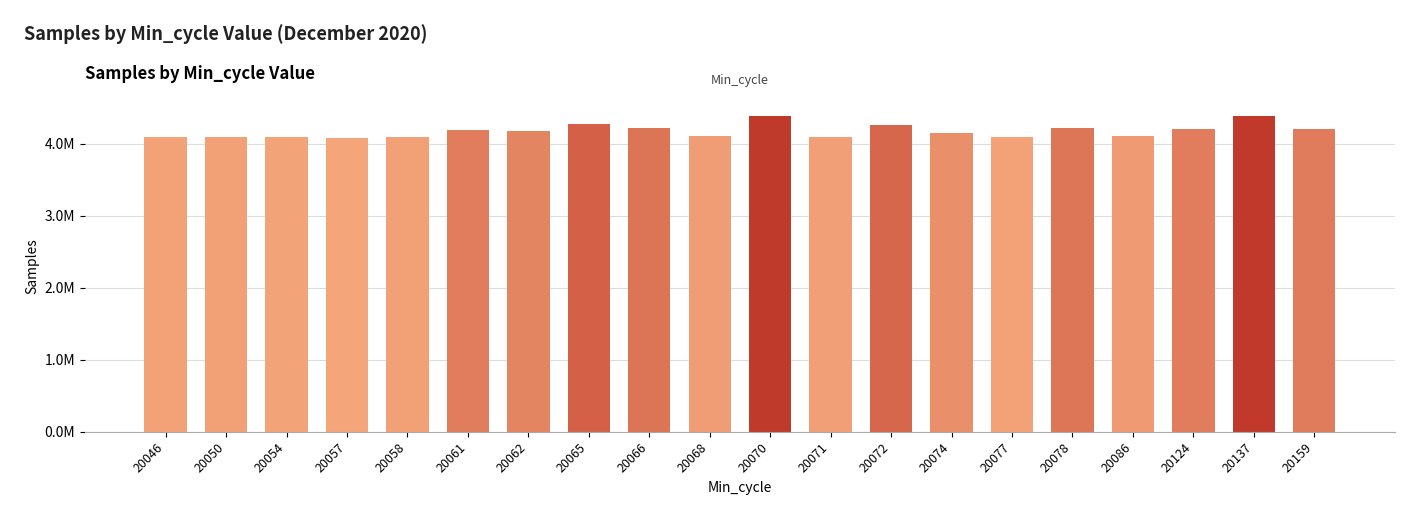

What is the greatest value displayed?

4390109